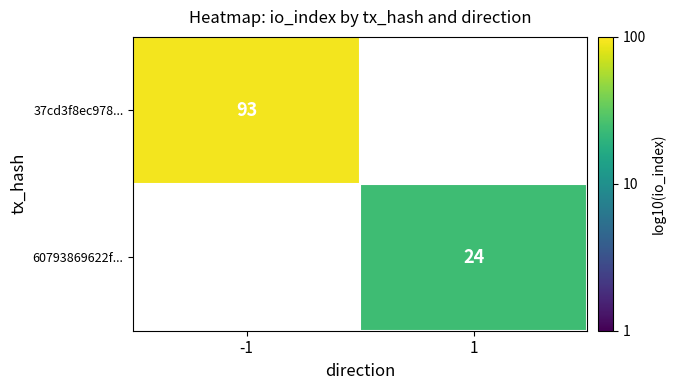

Which category has the highest value across all series?

-1